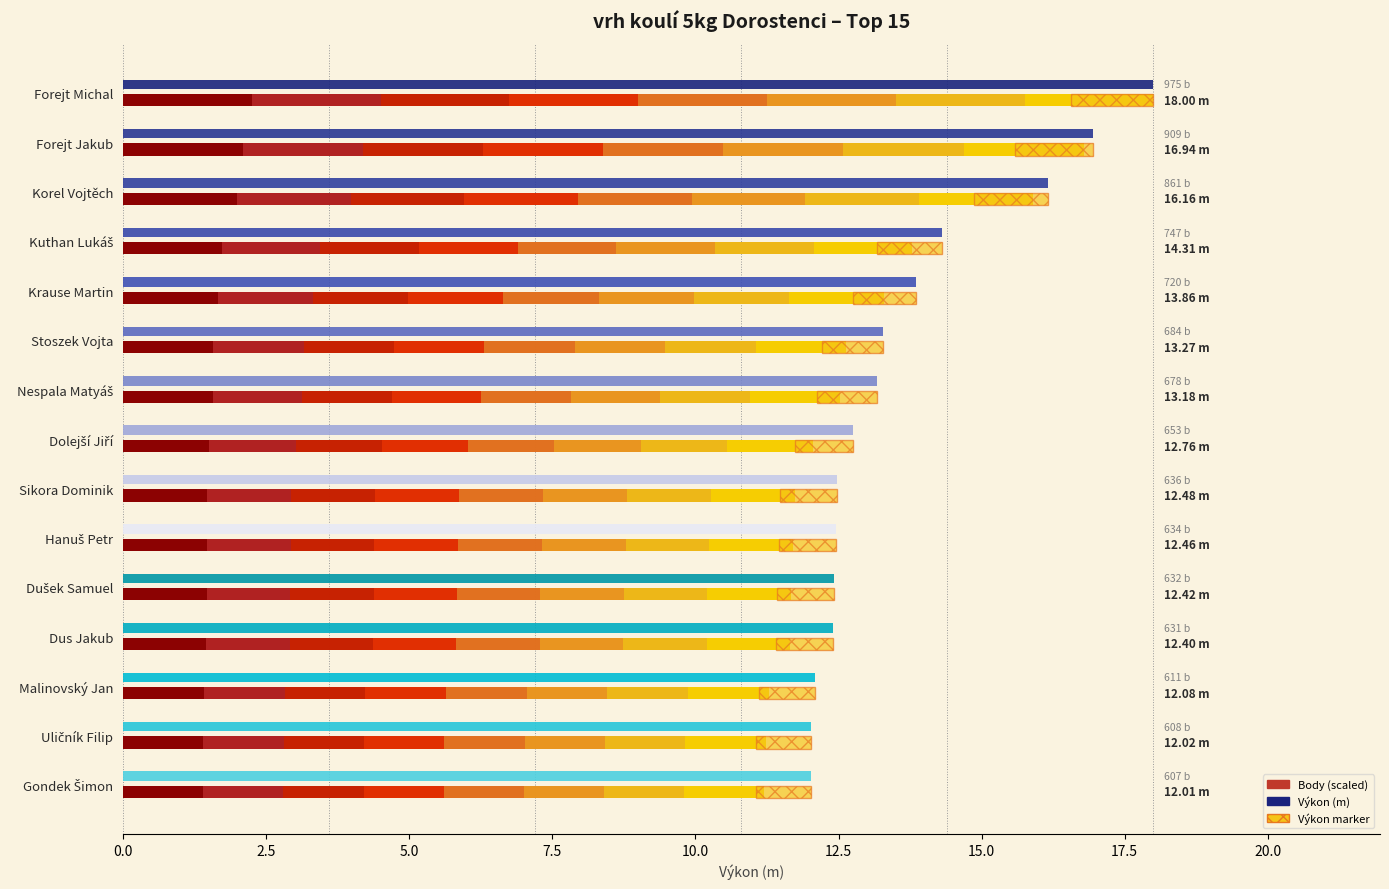

The chart shows a value of 19.5 at Kuthan Lukáš. True or false?

False